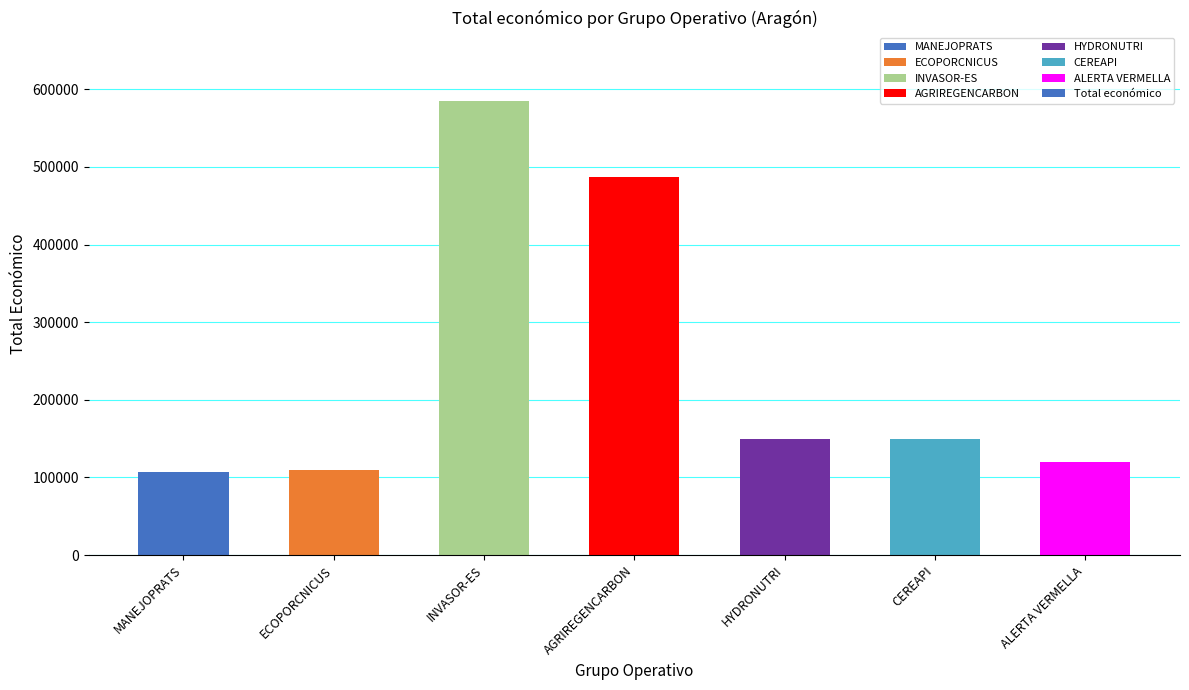

What is the greatest value displayed?

585346